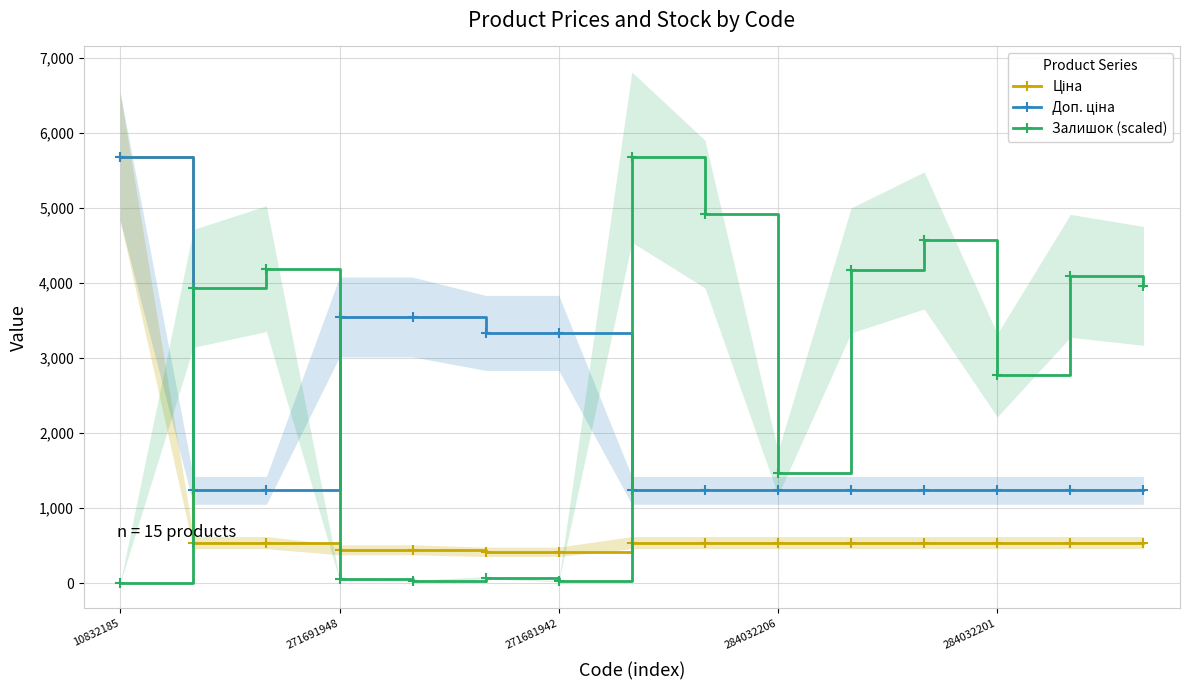

Is it true that Доп. ціна equals 1680.8 at 7?

False